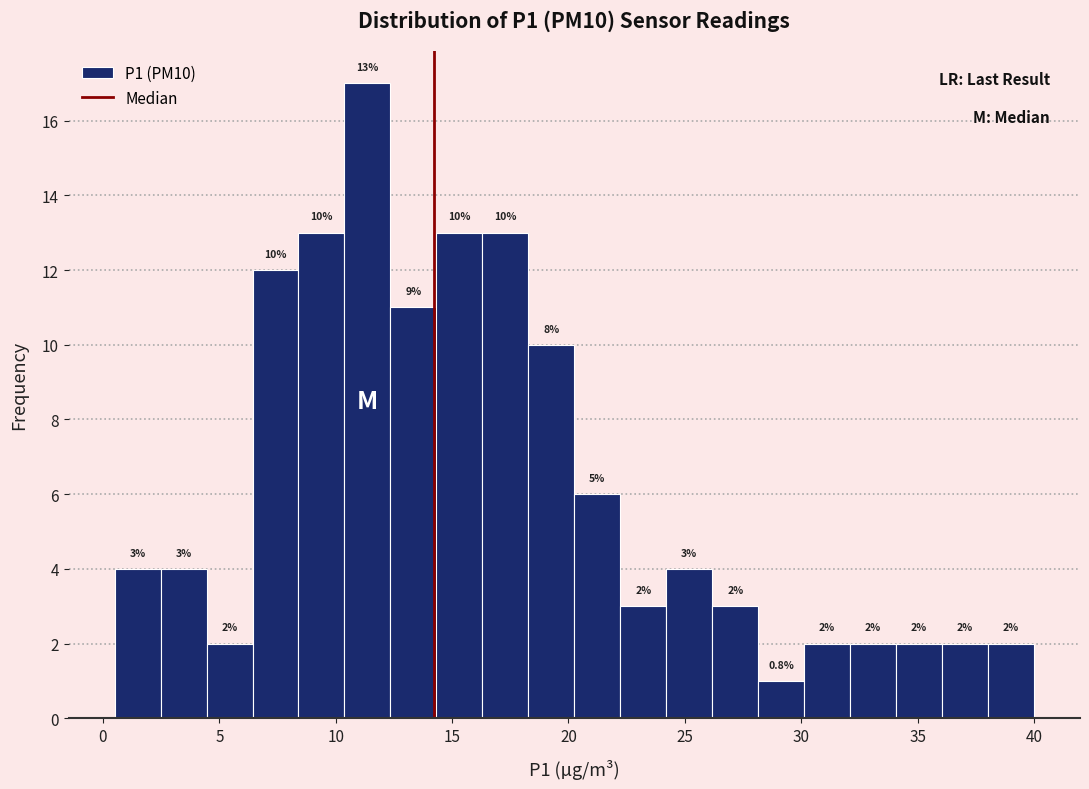

Around what value on the x-axis is the tallest bar? Give the approximate position of its centre, as read against the axis.

11.5